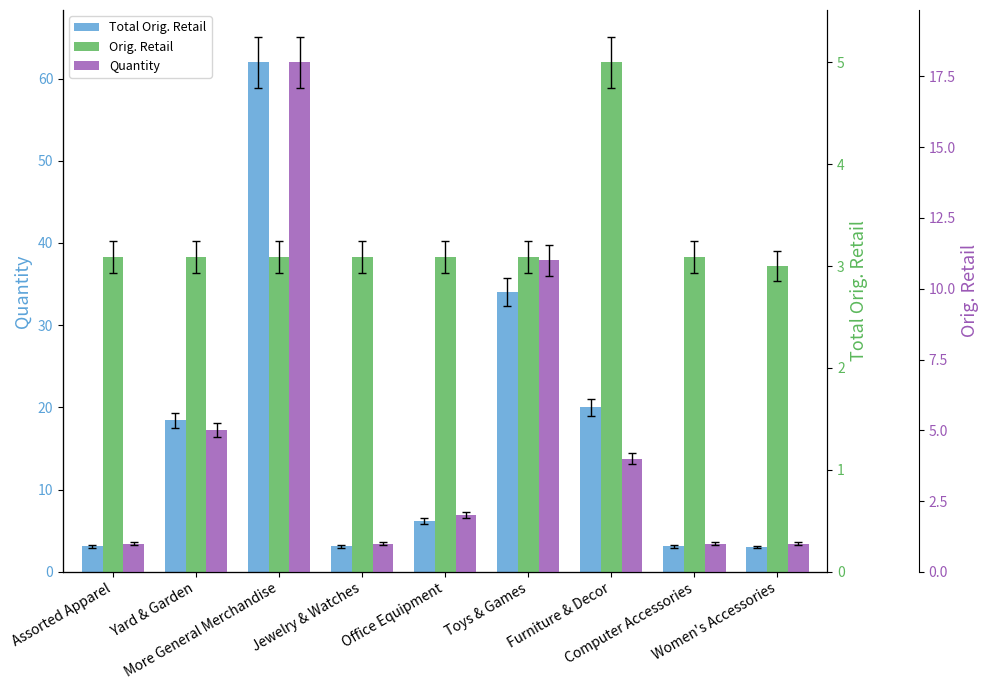

At which label does Total Orig. Retail first exceed 6?

Yard & Garden